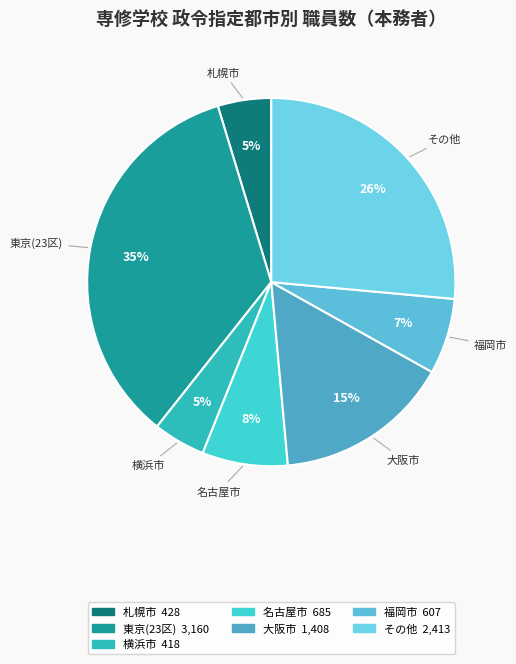

How many slices are in this pie chart?

7